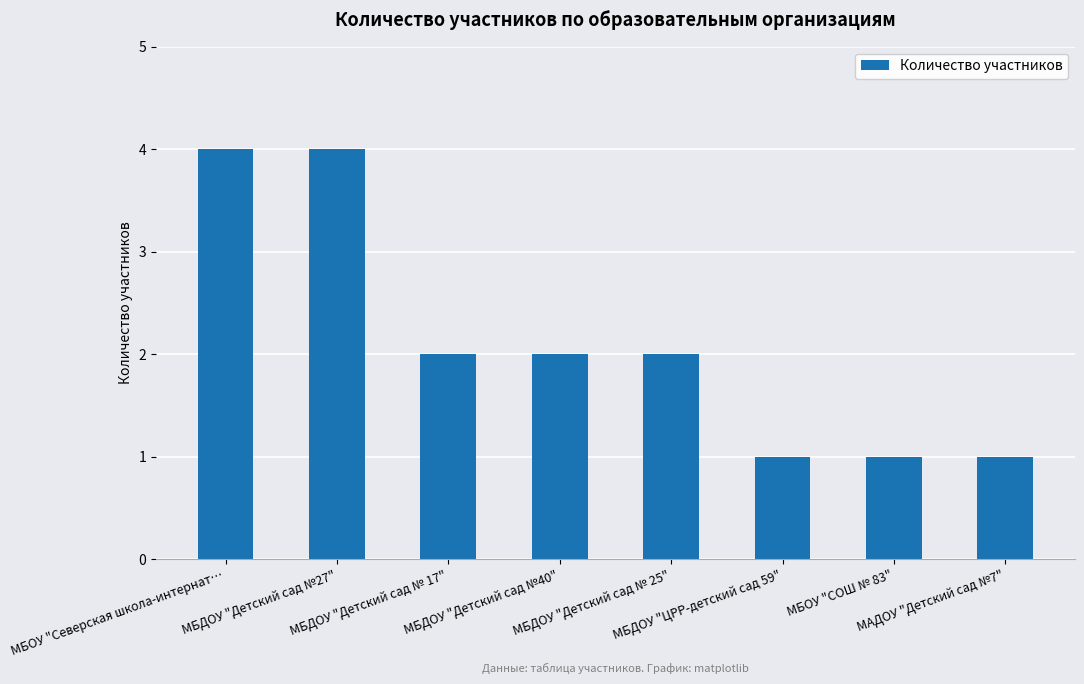

What is the average value?

2